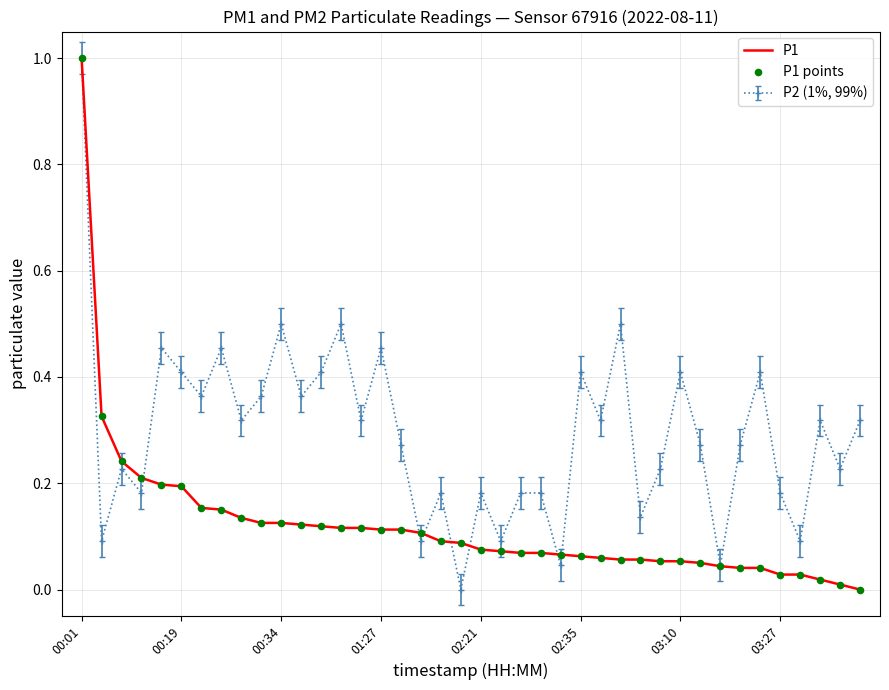

At how many categories does at least one series exceed 0?

40